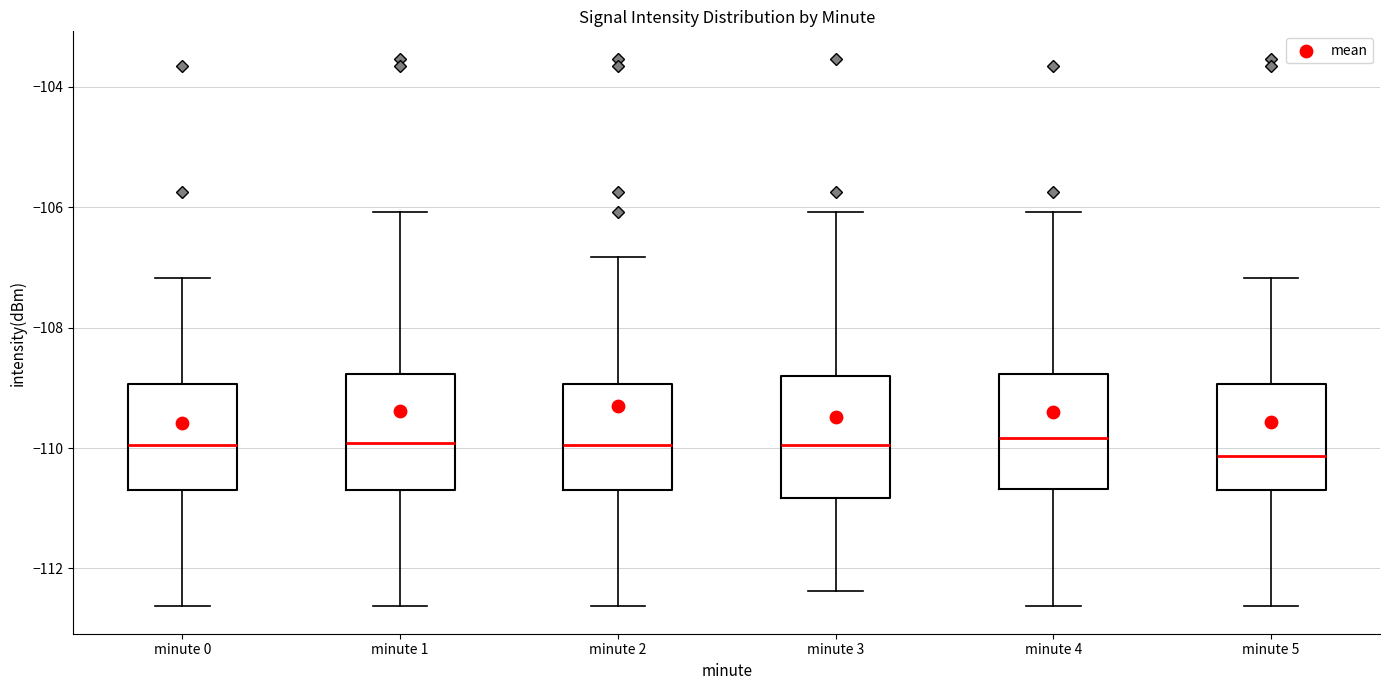

Reading left to right, transcribe this box plot: for each box, give where its median line is, the range the box spans, and where its two whiskers end, as read against the y-axis. The values are not printed on the chart, so give them approximately, as read against the axis.

minute 0: median -110.0, box -110.8 to -109.0, whiskers -112.6 to -107.2
minute 1: median -110.0, box -110.8 to -108.8, whiskers -112.6 to -106.0
minute 2: median -110.0, box -110.8 to -109.0, whiskers -112.6 to -106.8
minute 3: median -110.0, box -110.8 to -108.8, whiskers -112.4 to -106.0
minute 4: median -109.8, box -110.6 to -108.8, whiskers -112.6 to -106.0
minute 5: median -110.2, box -110.8 to -109.0, whiskers -112.6 to -107.2